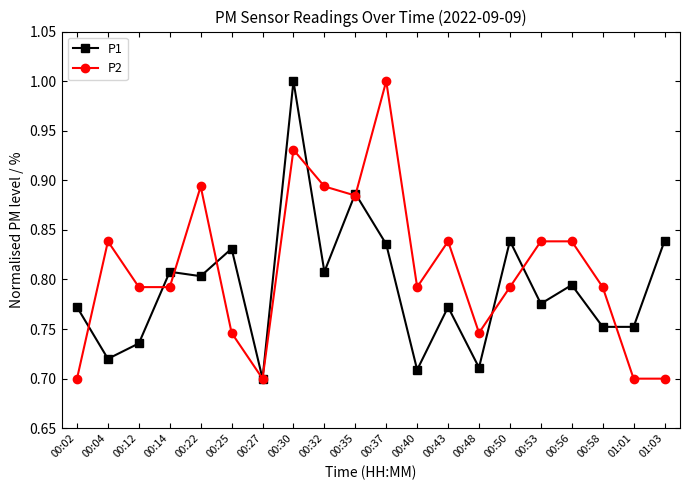

After their last crossing, which series has the higher values: P1 or P2?

P1